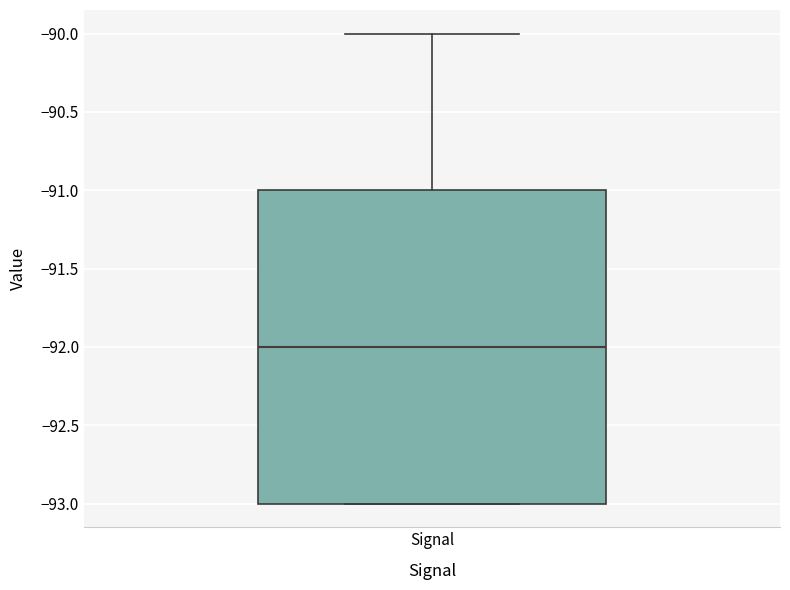

Read this box plot against the y-axis: the position of the median line, the range covered by the box, and the ends of both whiskers. The values are not printed on the chart, so give them approximately, as read against the axis.

median -92, box -93 to -91, whiskers -93 to -90